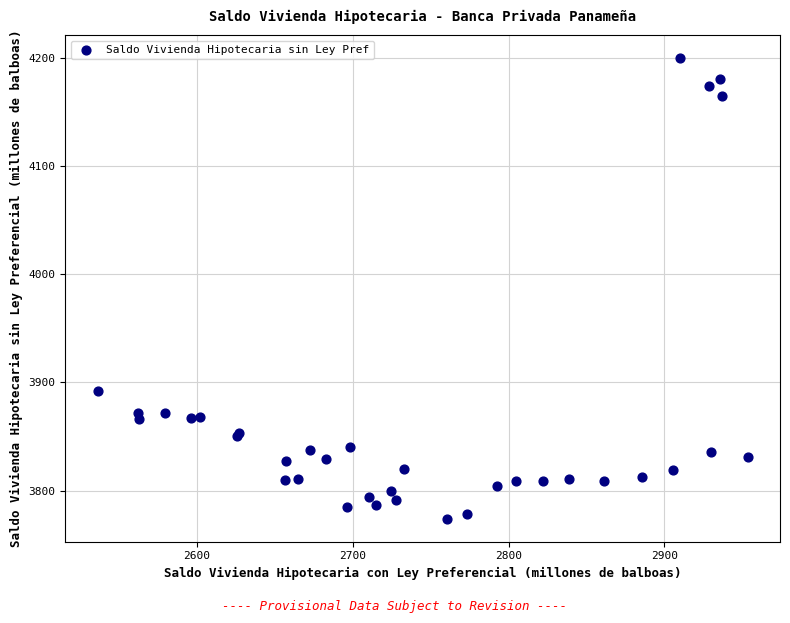

What Y value in the scatter plot is closest to 3986?

3892.0